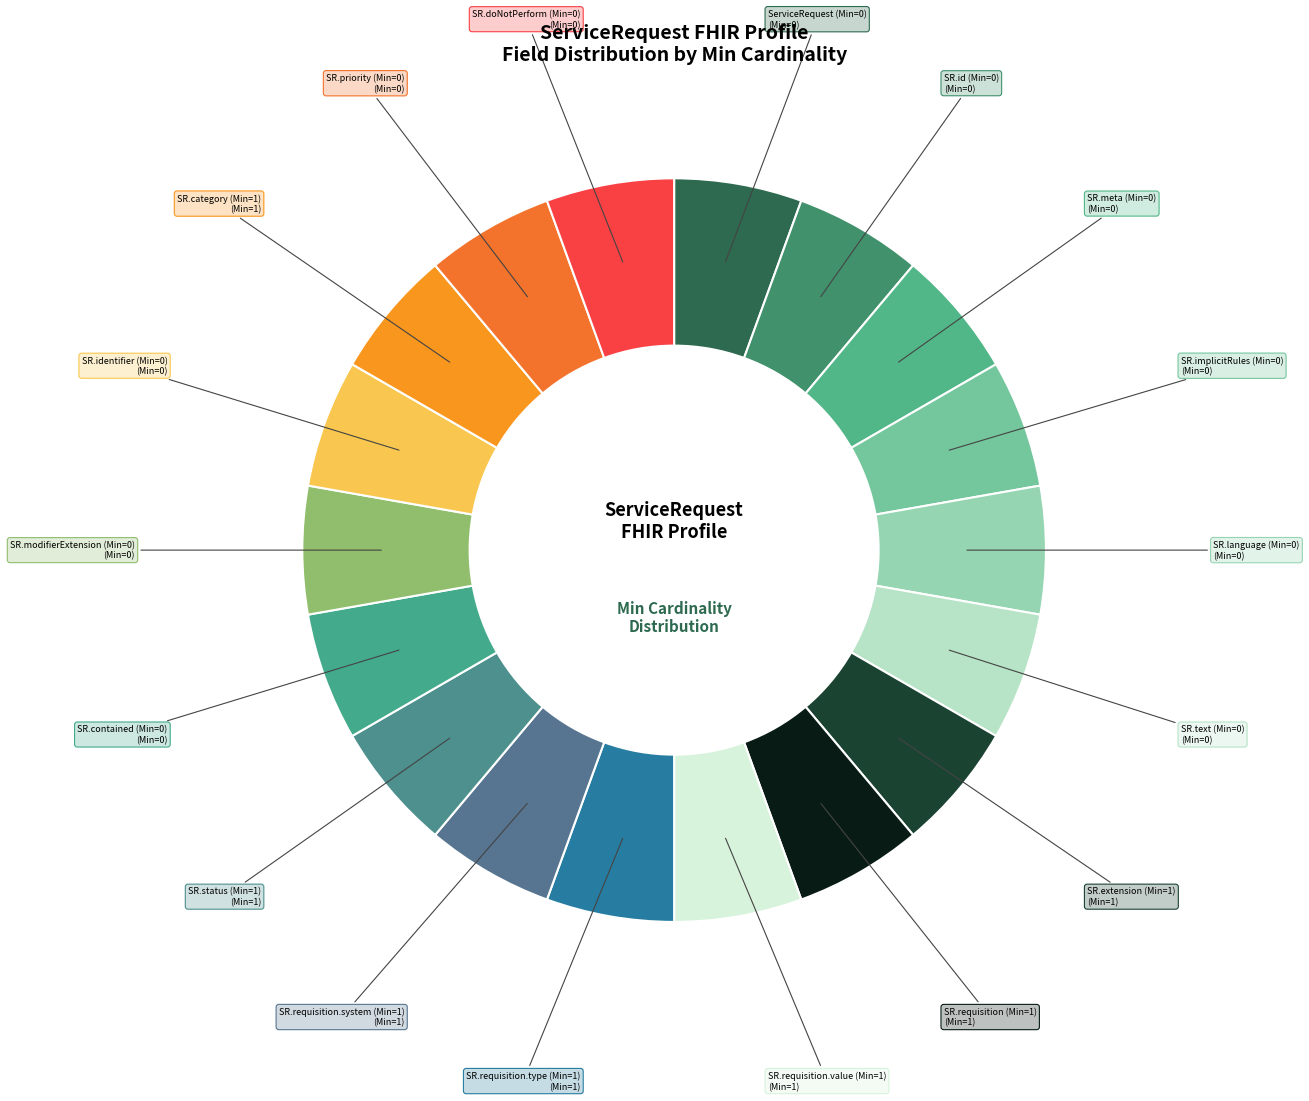

What is the smallest slice in the pie chart?

ServiceRequest (Min=0)